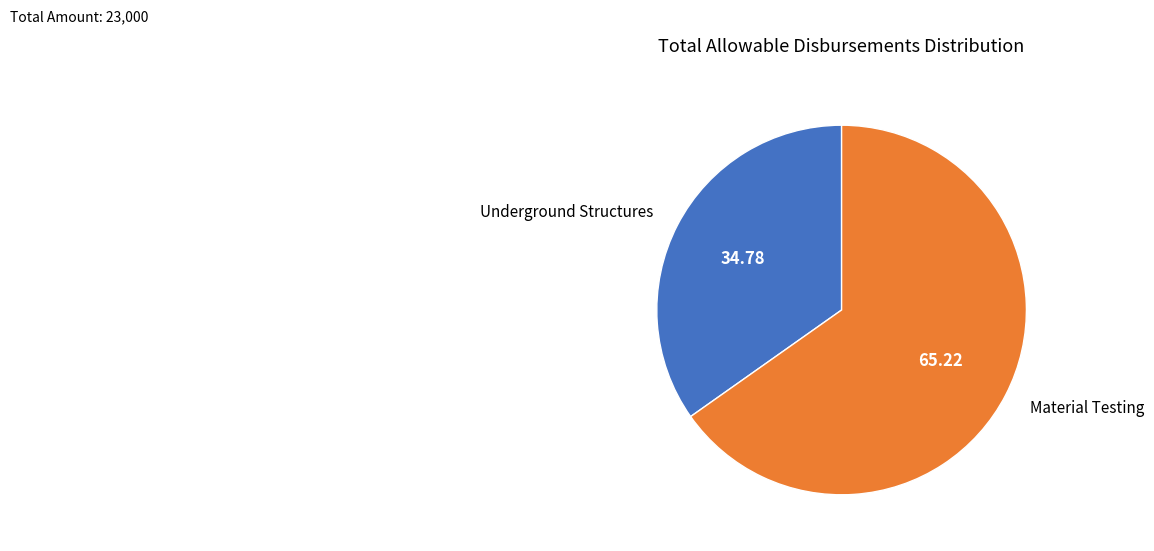

What is the ratio of the value at Underground Structures to the value at Material Testing?

0.5